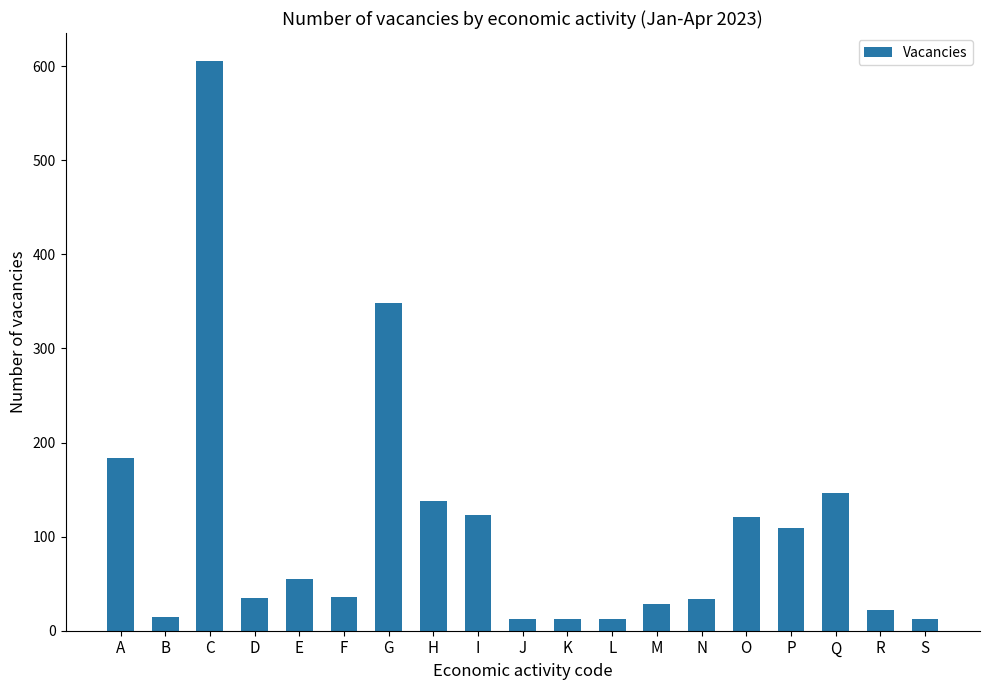

Approximately how many times larger is the value at P compared to S?

9.1